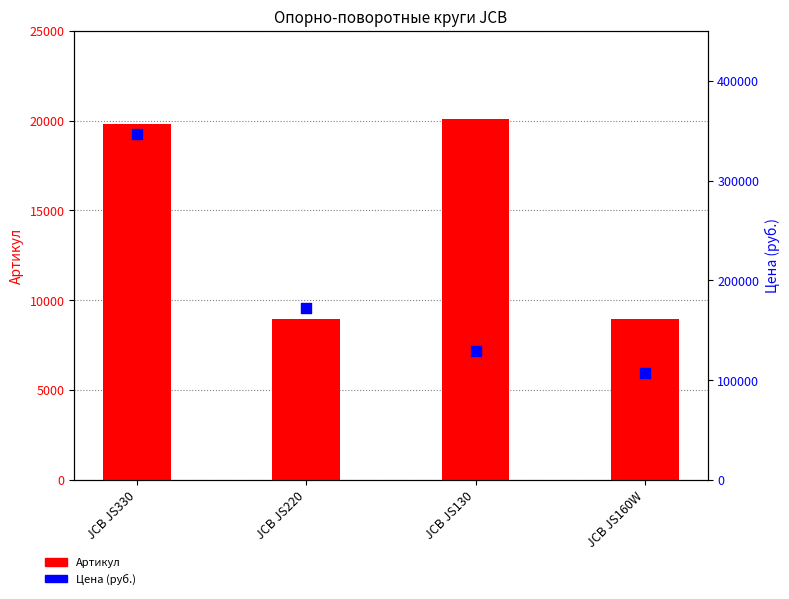

What is the total value across all series at JCB JS330?

366858